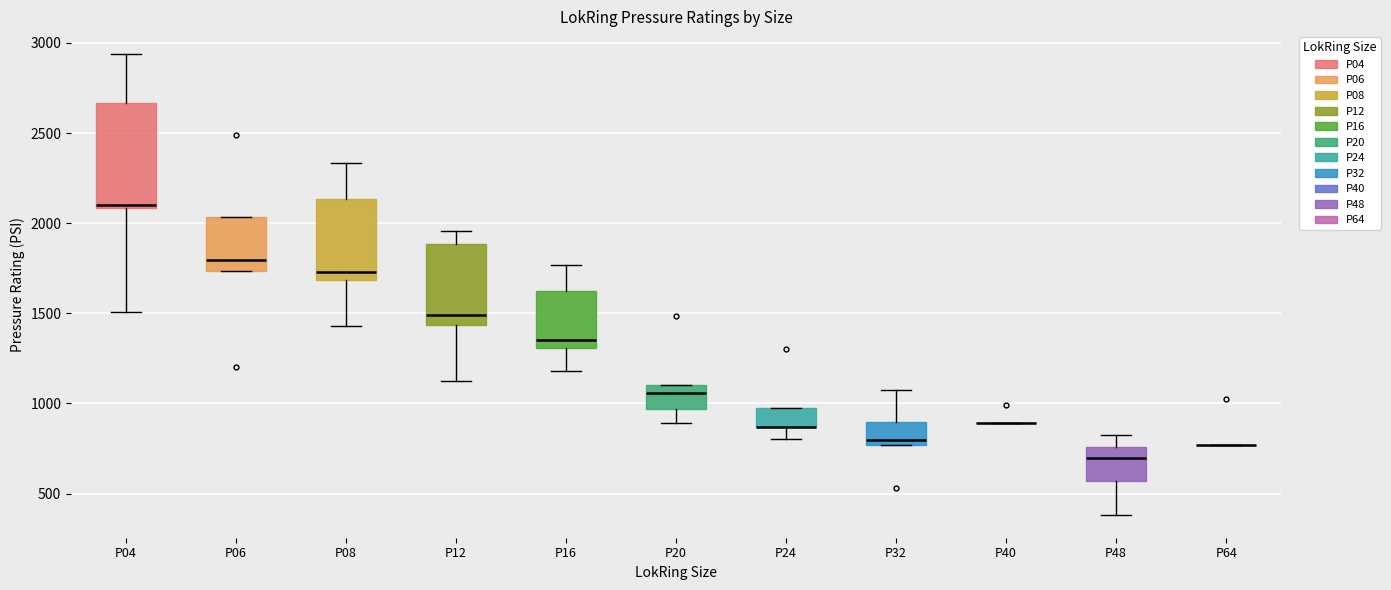

Which box is the tallest, from its lower edge to its upper edge?

P04